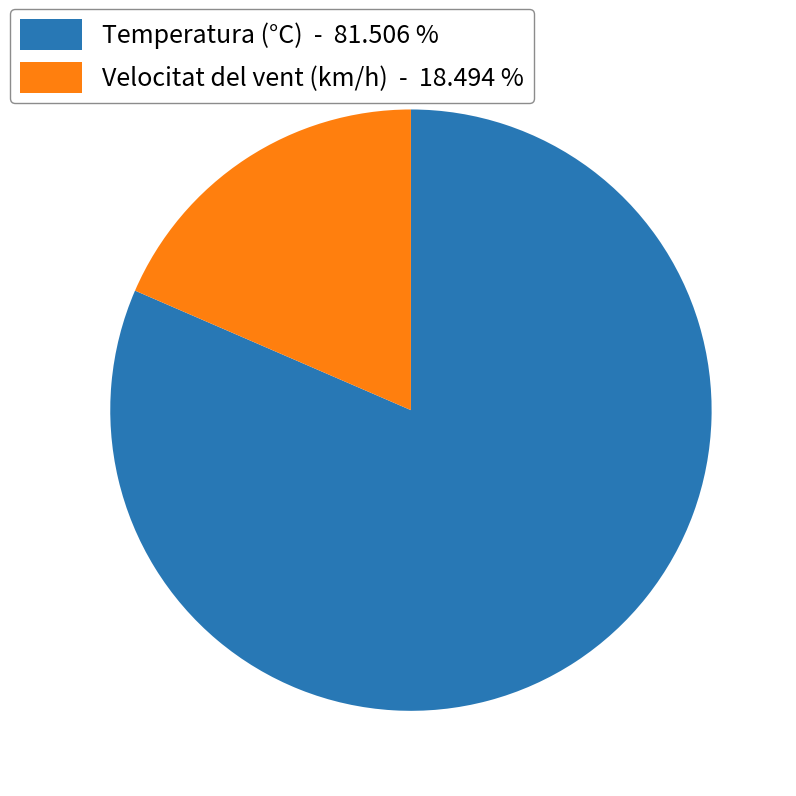

What is the largest slice in the pie chart?

Temperatura (°C) - 81.506 %